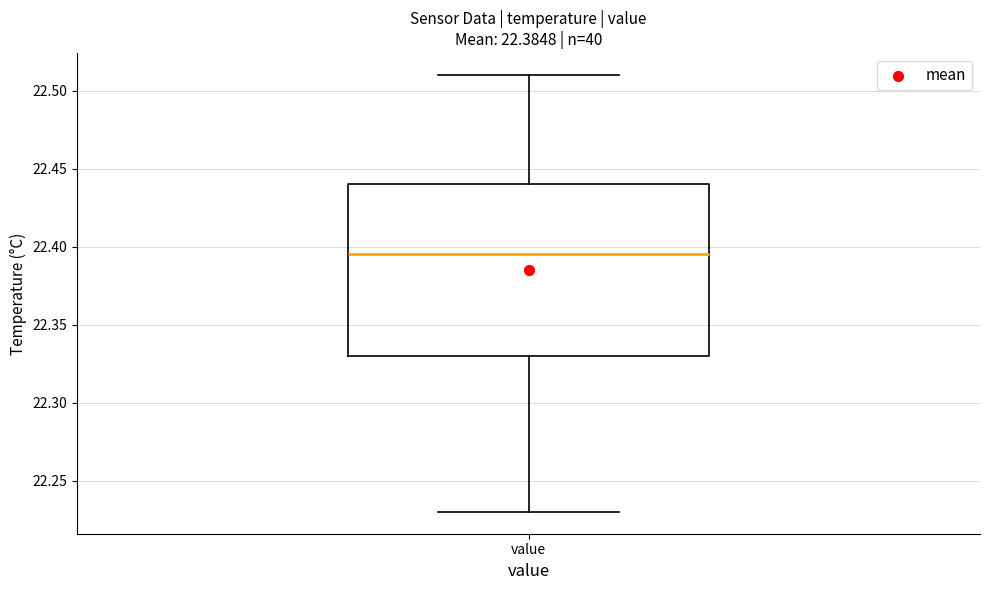

Transcribe this box plot: give where the median line is, the range the box spans, and where the two whiskers end, as read against the y-axis. The values are not printed on the chart, so give them approximately, as read against the axis.

median 22.395, box 22.330 to 22.440, whiskers 22.230 to 22.510